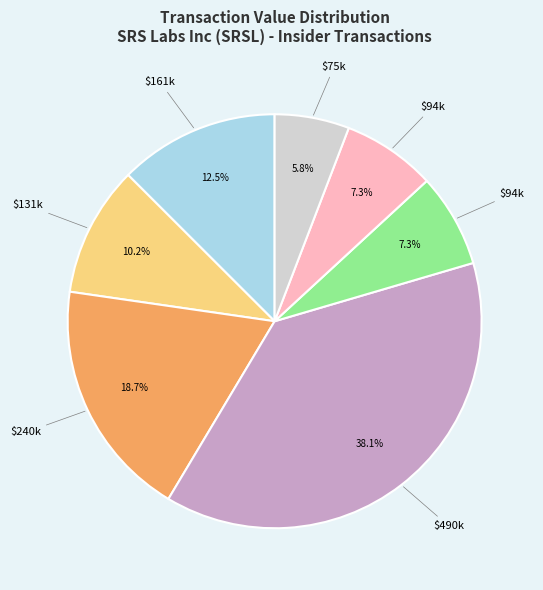

Does any single category account for the majority?

No